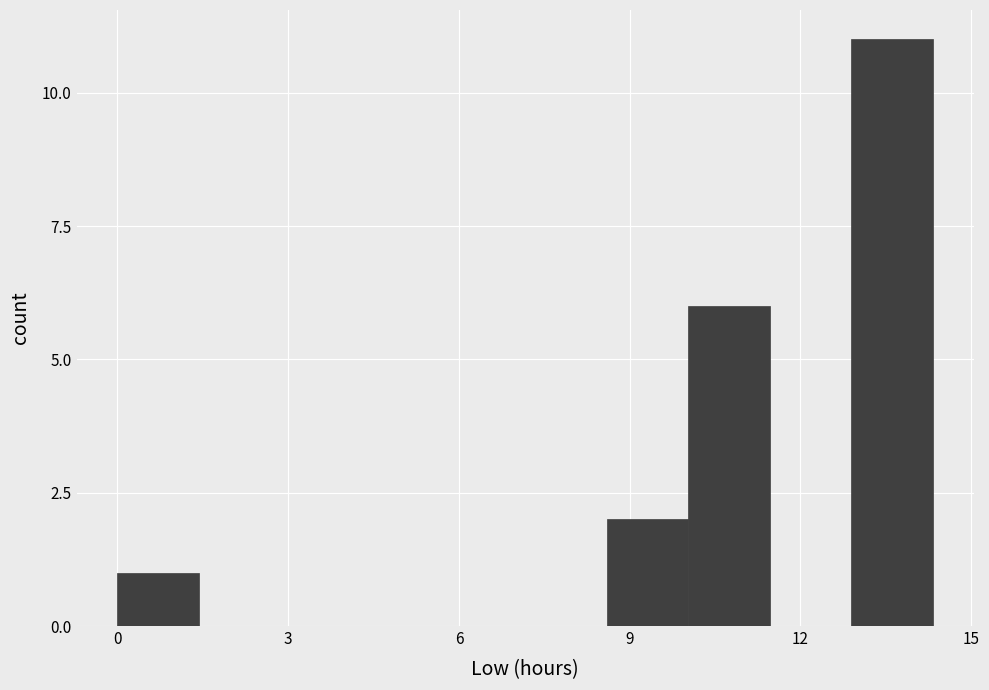

Read against the x-axis, roughly where is the centre of the tallest bar?

13.5